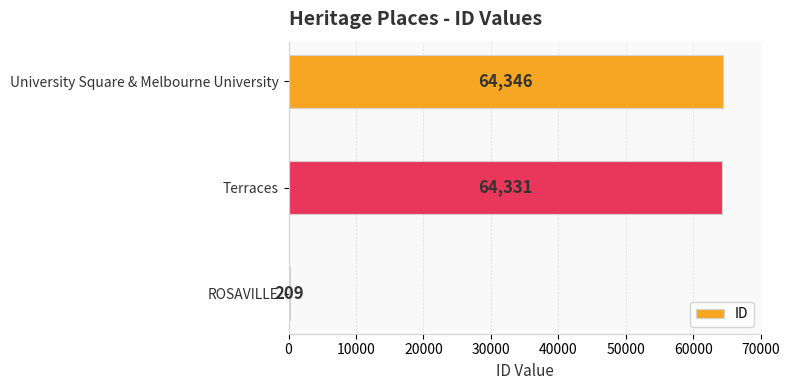

What is the change in value from ROSAVILLE to University Square & Melbourne University?

+64137